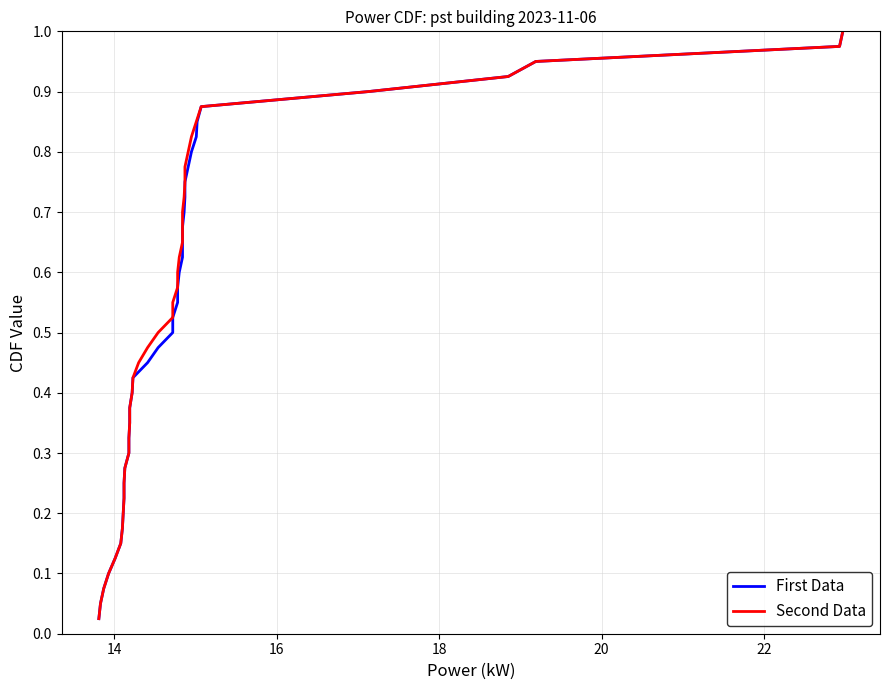

How many distinct data groups are displayed?

2